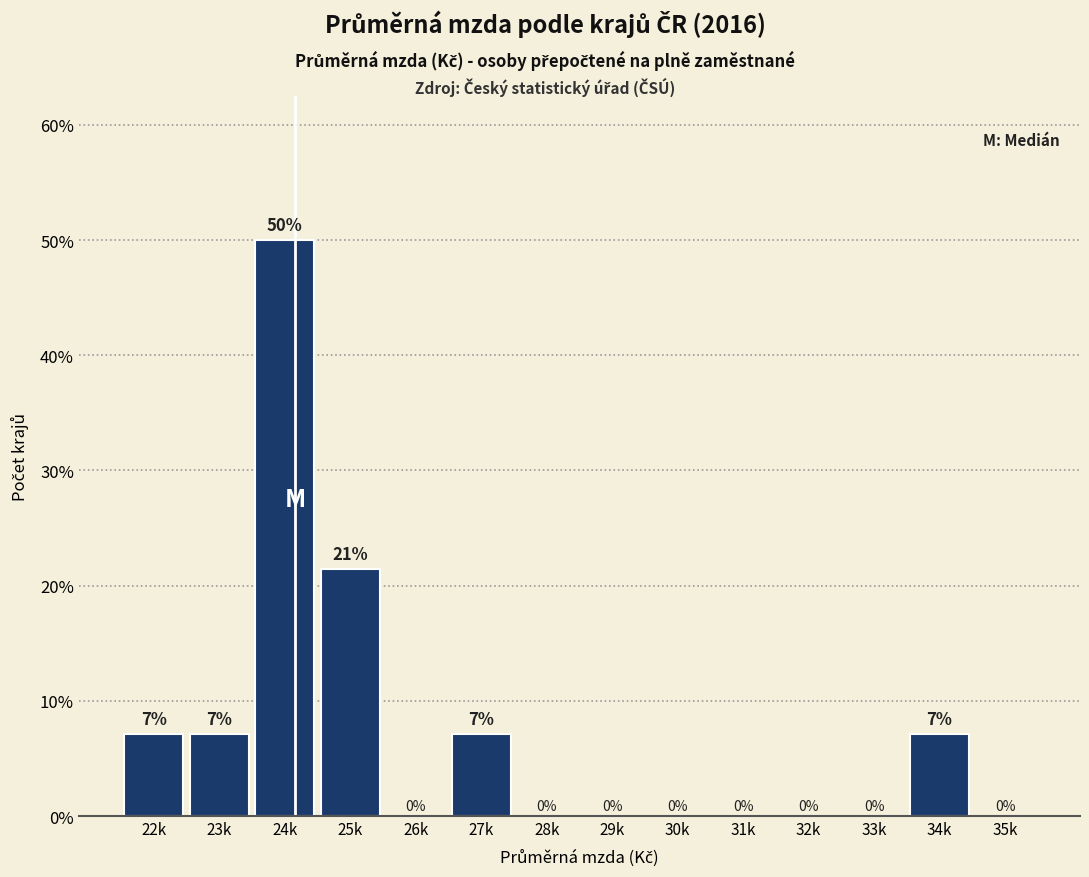

What is the maximum value shown in the chart?

50.0